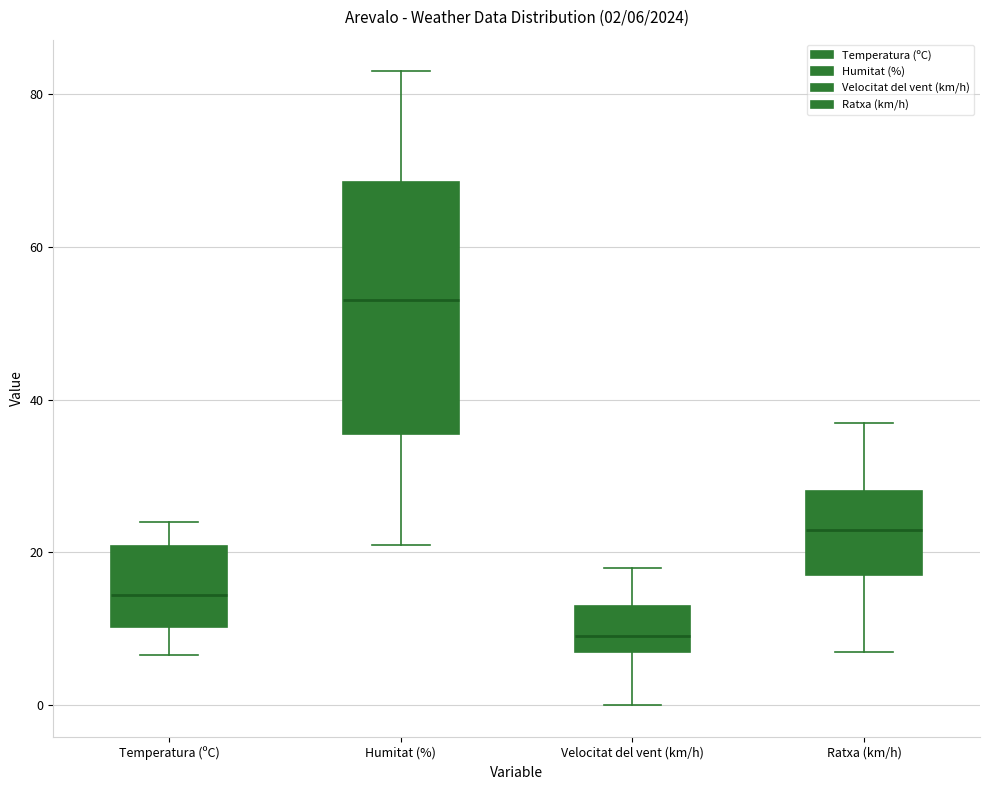

Which box is the tallest, from its lower edge to its upper edge?

Humitat (%)